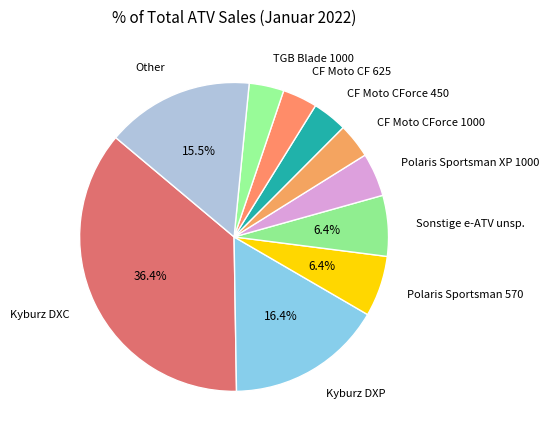

Is the sum of CF Moto CForce 1000 and Polaris Sportsman 570 greater than half?

No